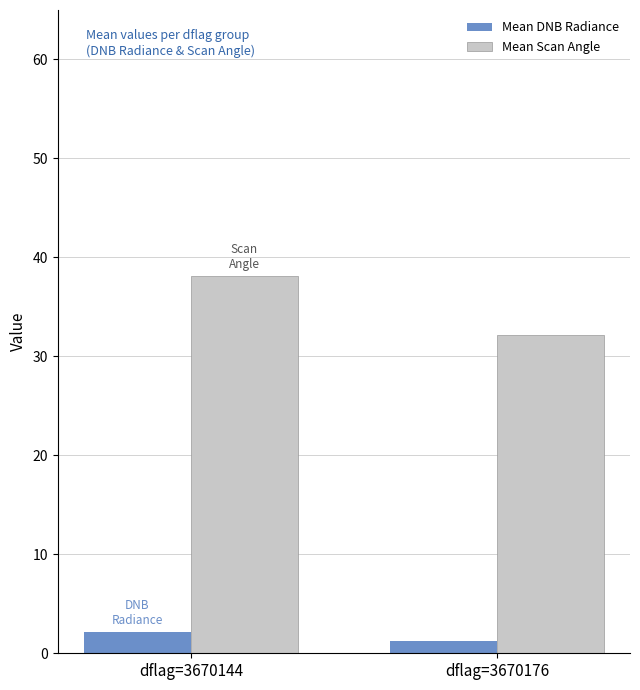

What is the value of the Mean DNB Radiance bar at the 1st from the left?

2.1